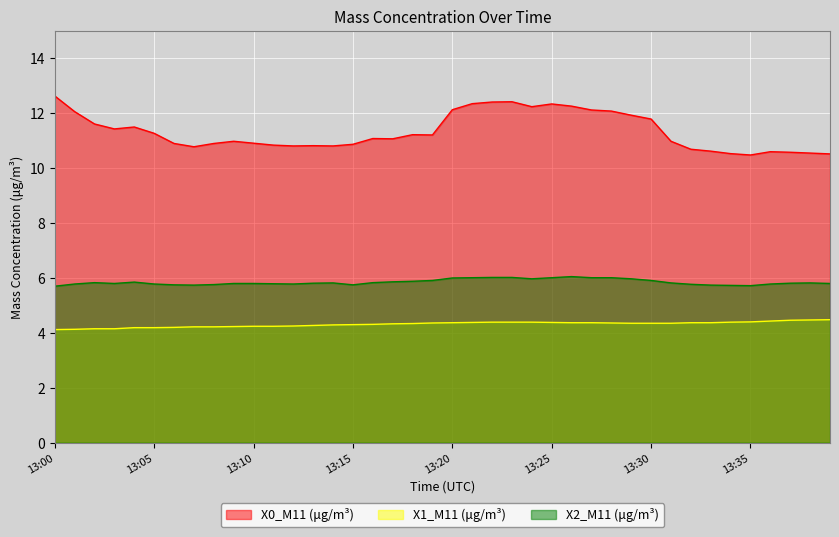

True or false: X0_M11 (μg/m³) and X2_M11 (μg/m³) cross at least once.

False